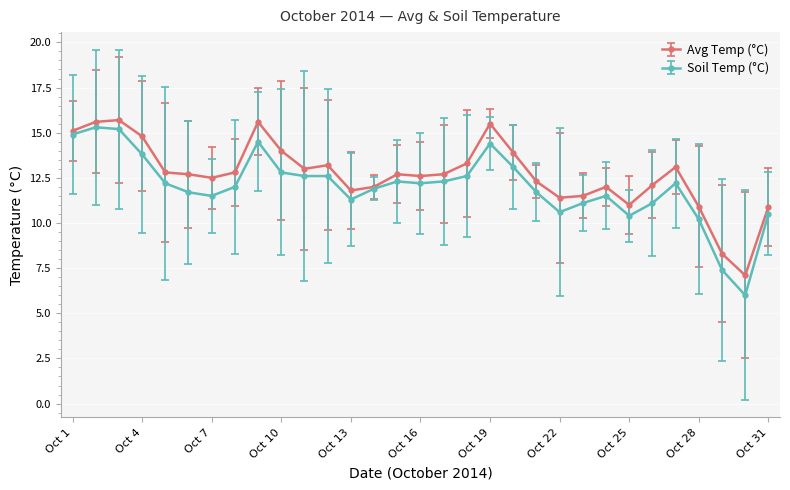

What is the smallest value displayed?

6.0